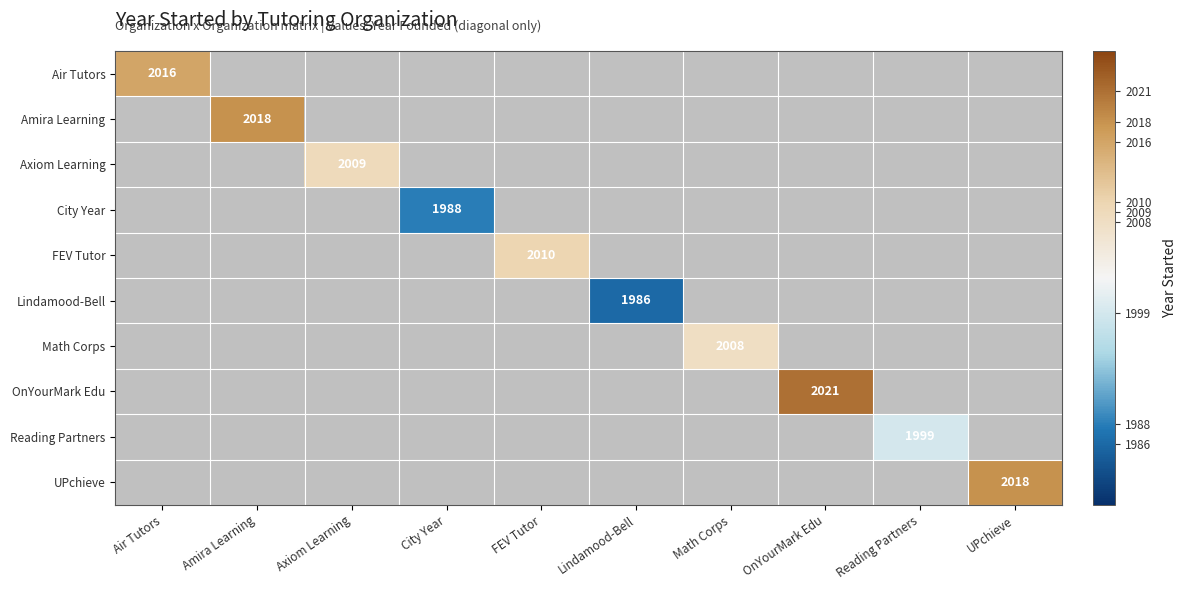

True or false: Amira Learning has a value of 2018 at Amira Learning.

True